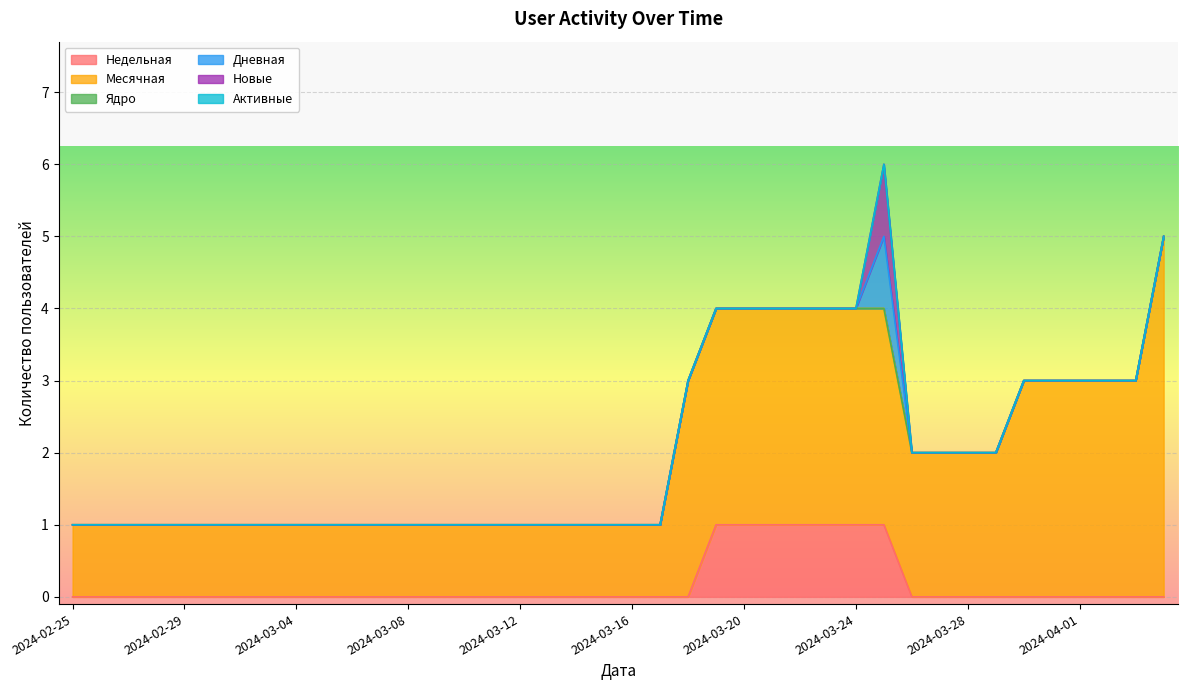

What position from the left is 2024-03-04?

9